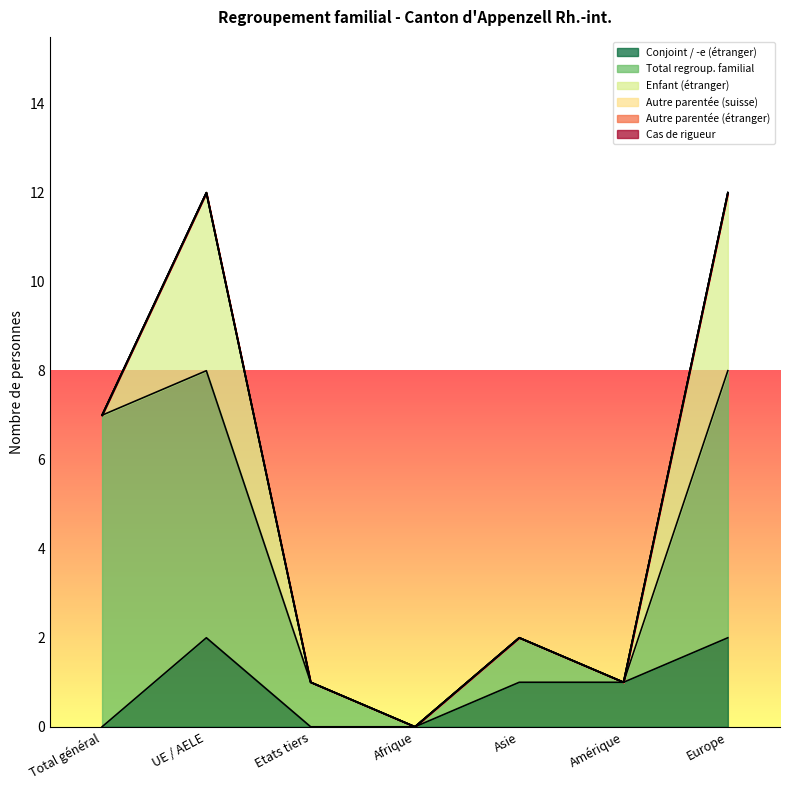

Rank the categories by Autre parentée (suisse) value from lowest to highest.

Total général, UE / AELE, Etats tiers, Afrique, Asie, Amérique, Europe